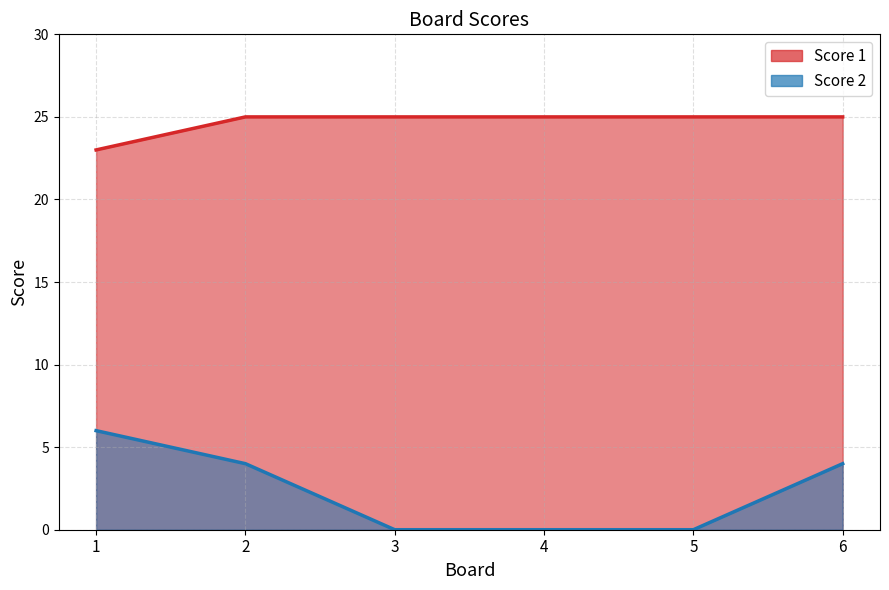

What is the sum of all Score 2 values?

14